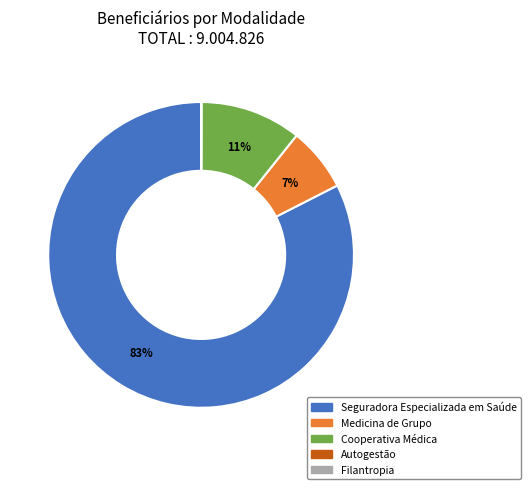

Is there any slice that represents more than half of the pie?

Yes